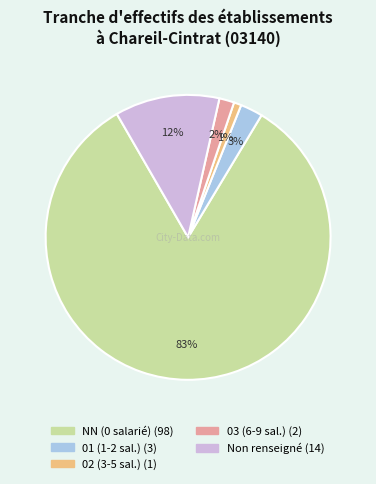

Count the number of slices in the pie.

5